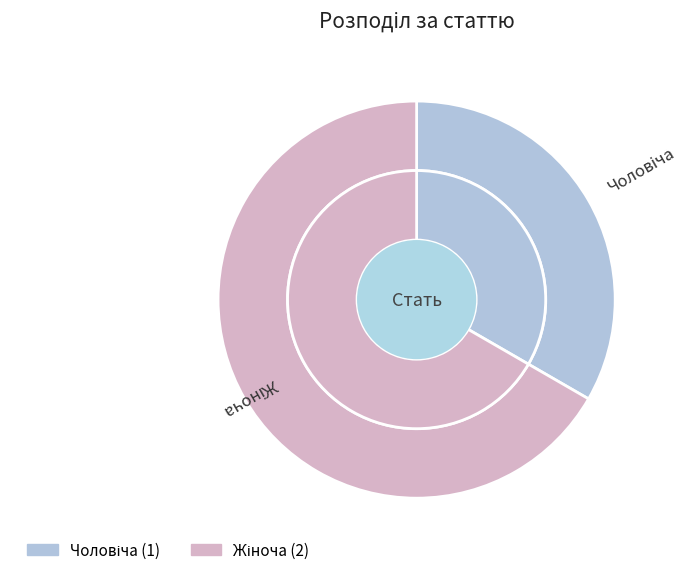

What portion of the pie excludes Жіноча?

33.3%